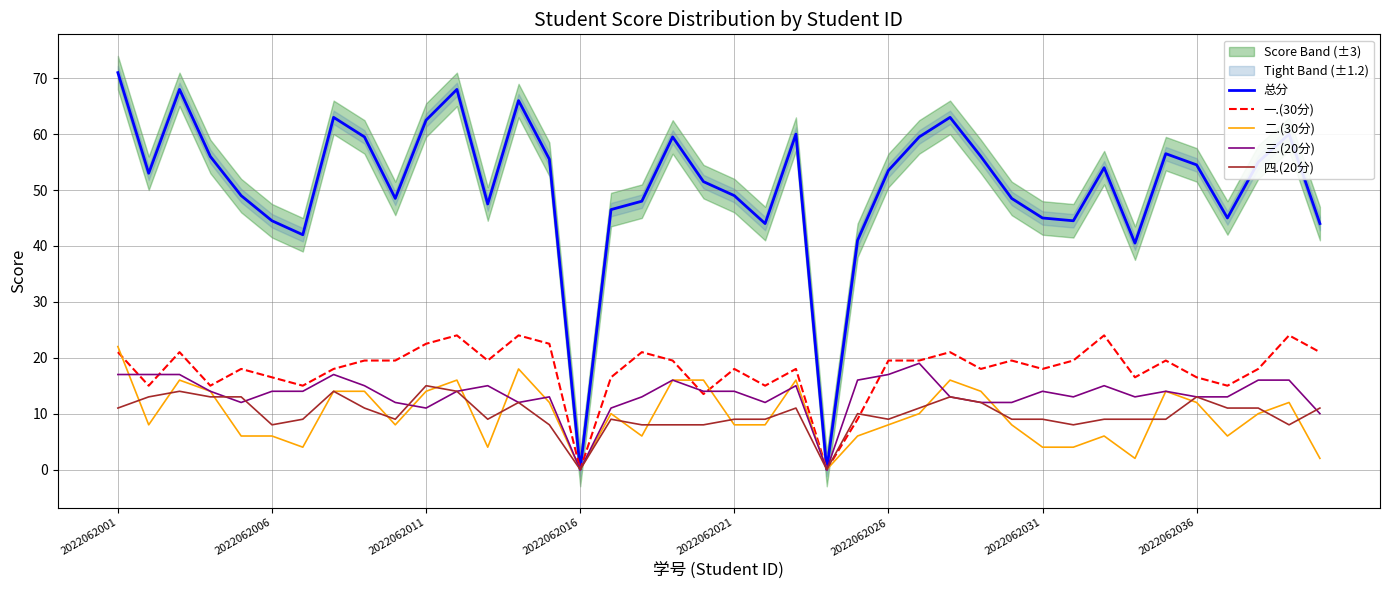

True or false: 二.(30分) has a value of 2.3 at 37.

False